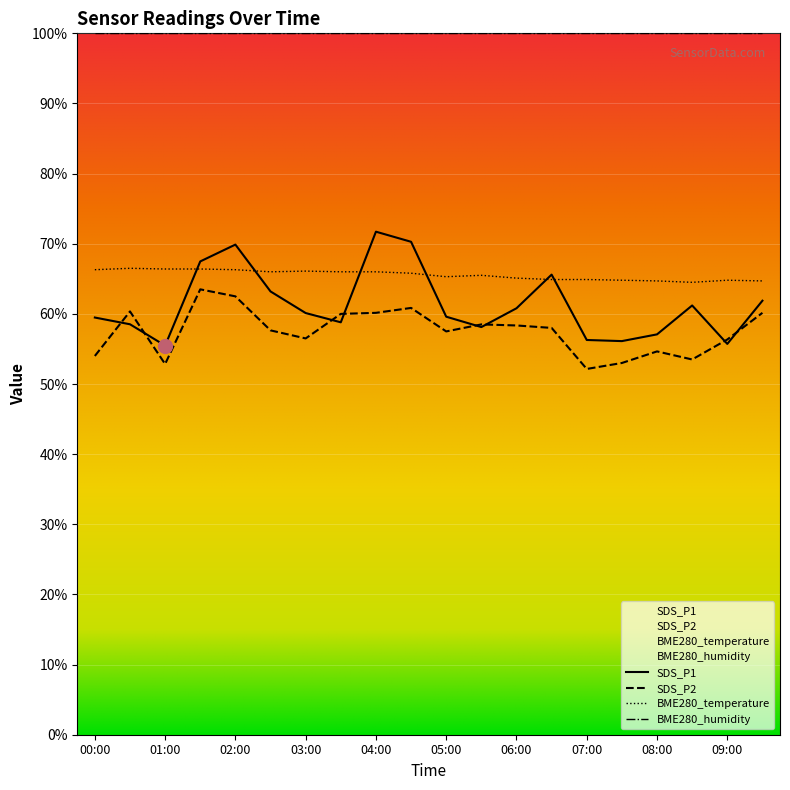

List the series in order of their peak value, highest first.

BME280_humidity, SDS_P1, BME280_temperature, SDS_P2